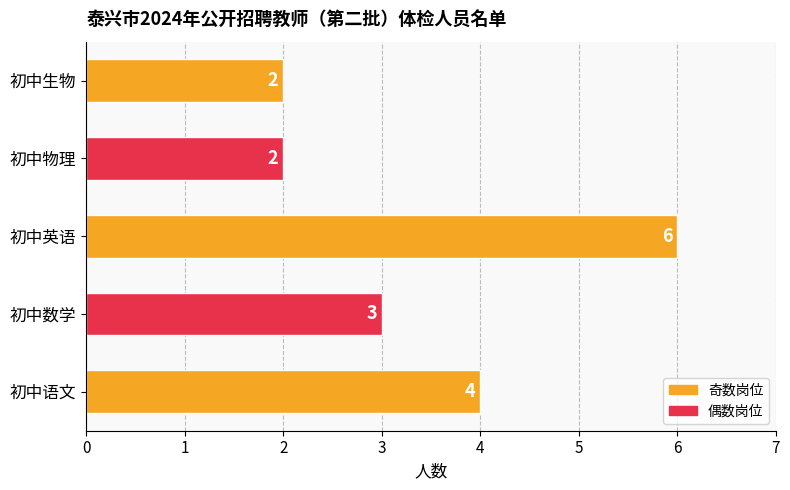

What is the maximum value shown in the chart?

6